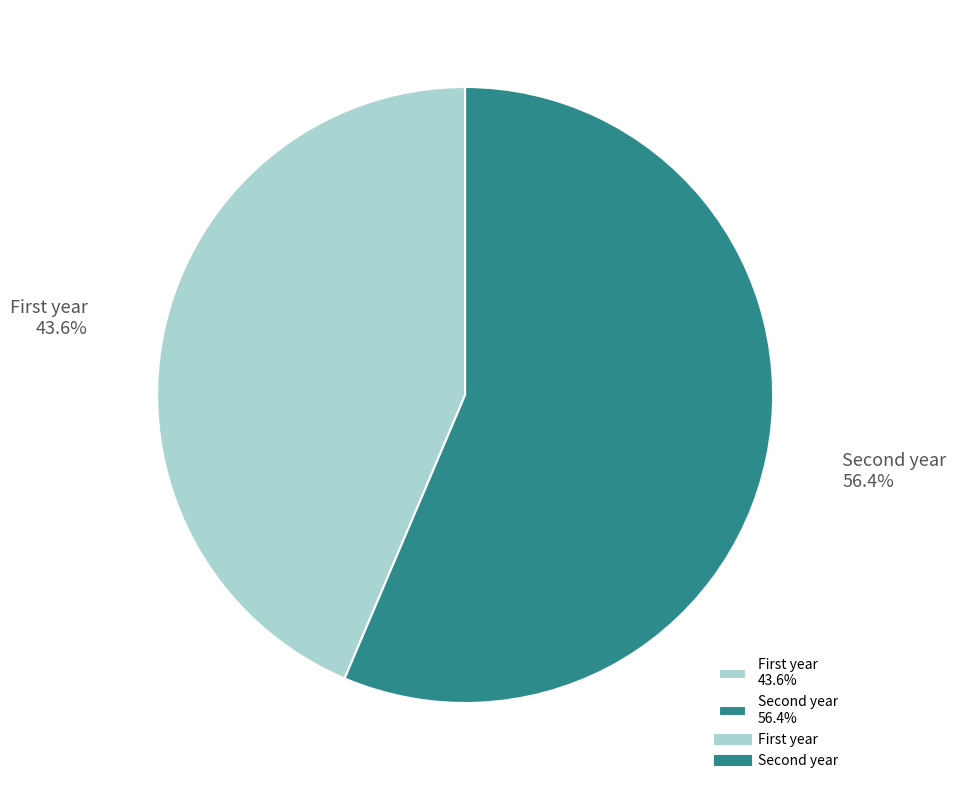

Which slice is the largest?

Second year